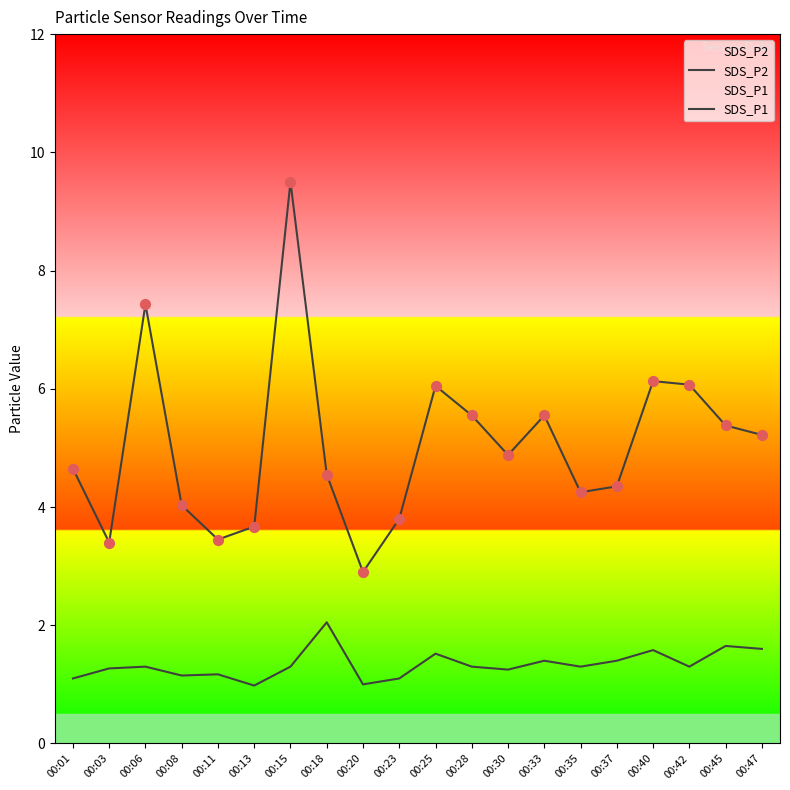

What is the total value across all series at 00:06?

8.7